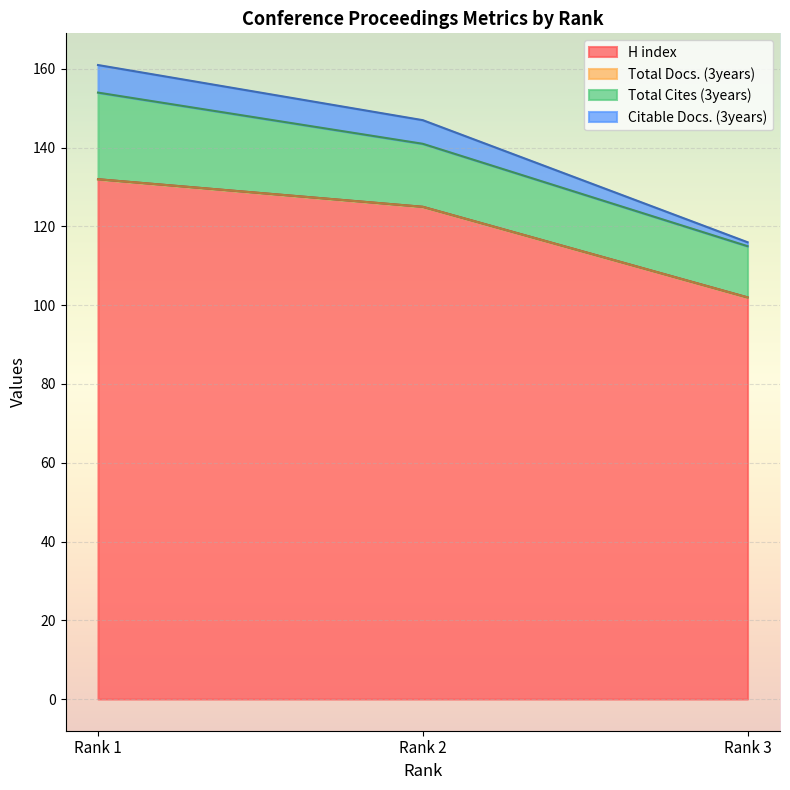

What is the value of the H index point at the 3rd from the left?

102